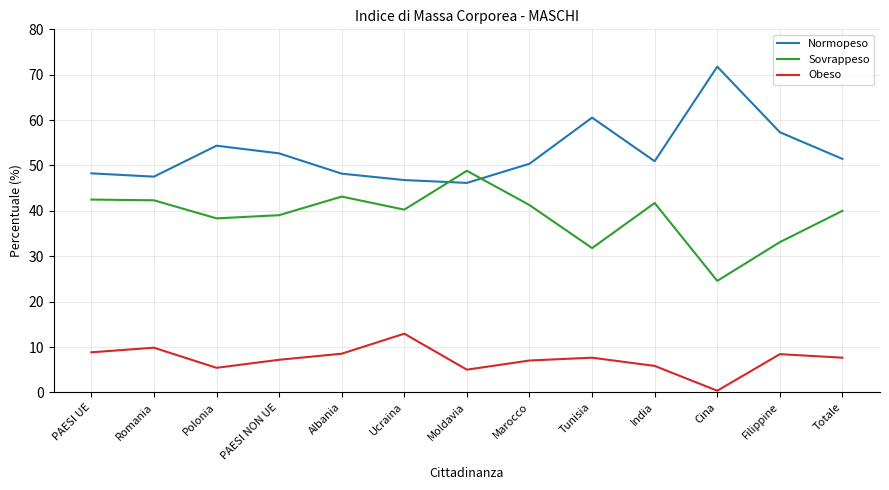

List the series in order of their peak value, highest first.

Normopeso, Sovrappeso, Obeso